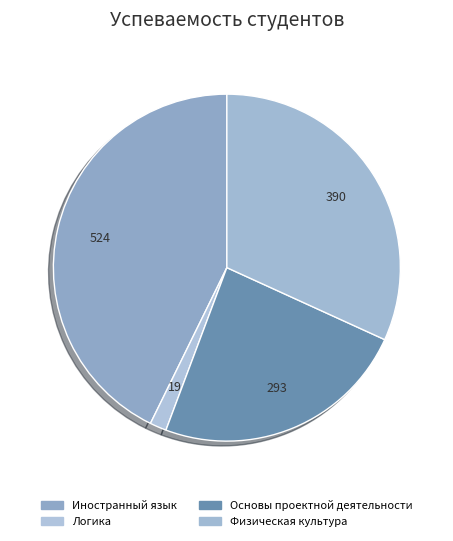

How many slices are in this pie chart?

4